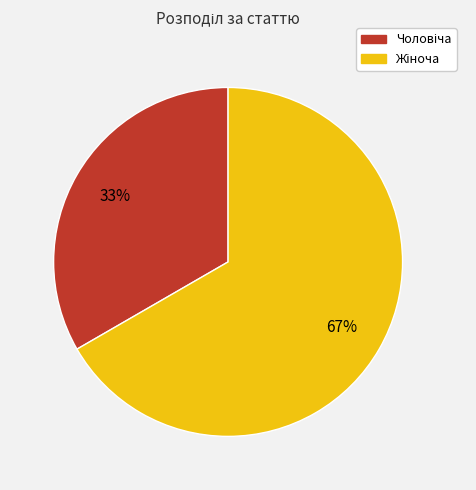

Is there a majority slice in this chart?

Yes